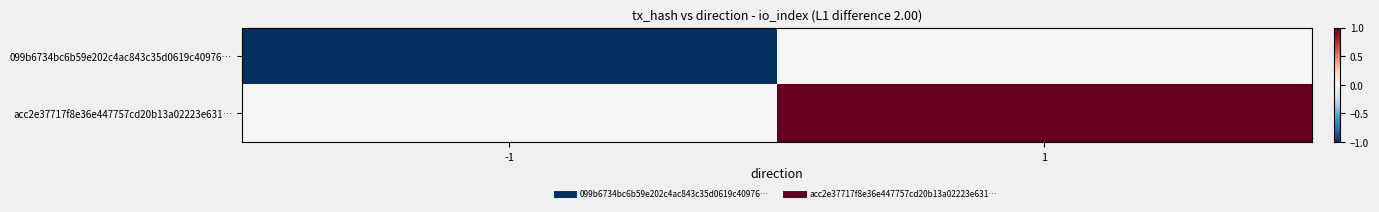

Reading right to left, transcribe all the data shown in this chart.

099b6734bc6b59e202c4ac843c35d0619c40976…: 1=0	-1=-1
acc2e37717f8e36e447757cd20b13a02223e631…: 1=1	-1=0